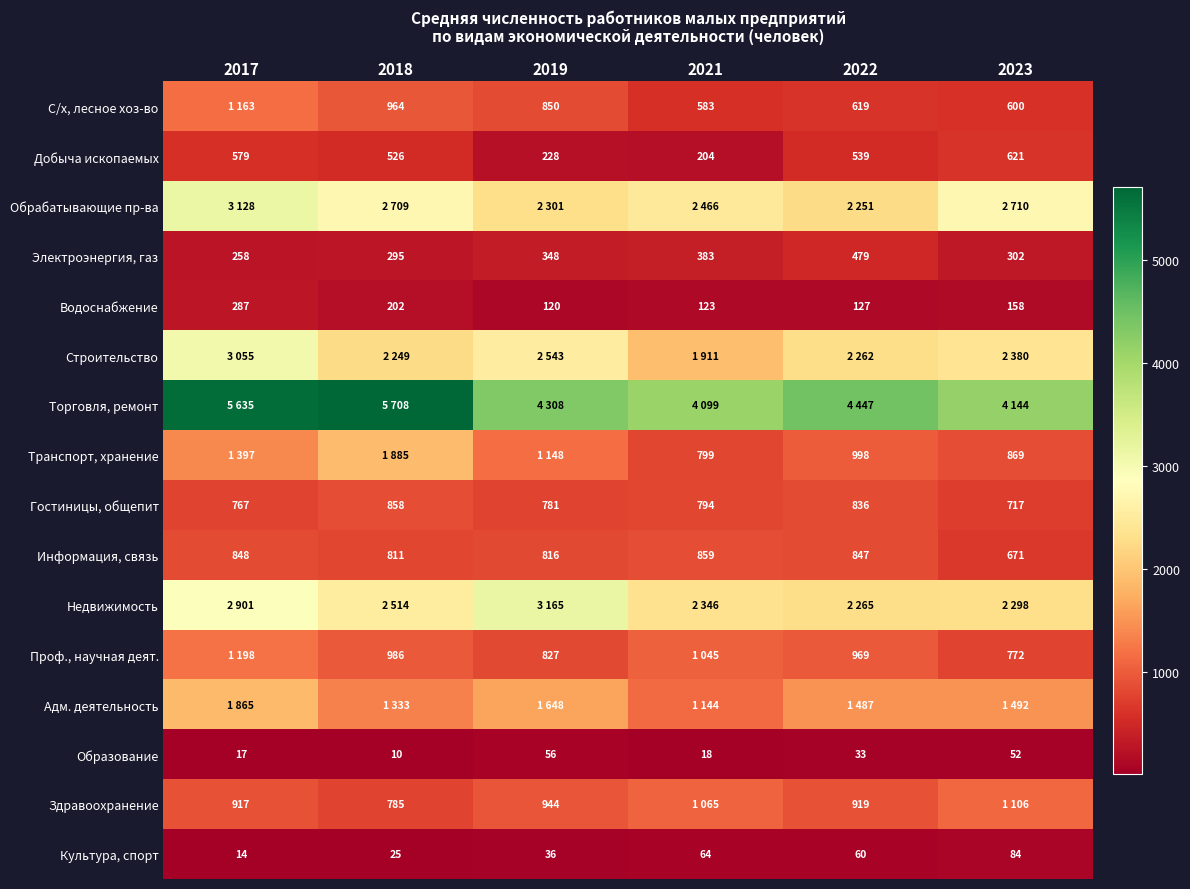

Read the Электроэнергия, газ value at 2023, to the nearest 50.

300